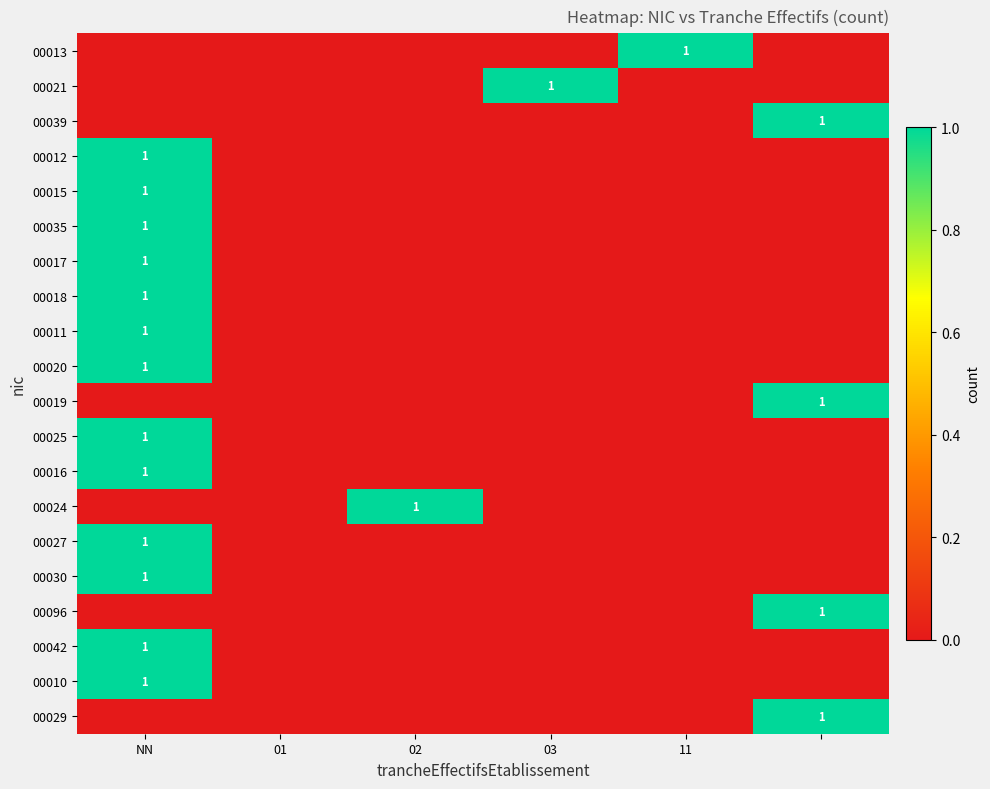

The 00024 series shows 0 at 03. True or false?

True